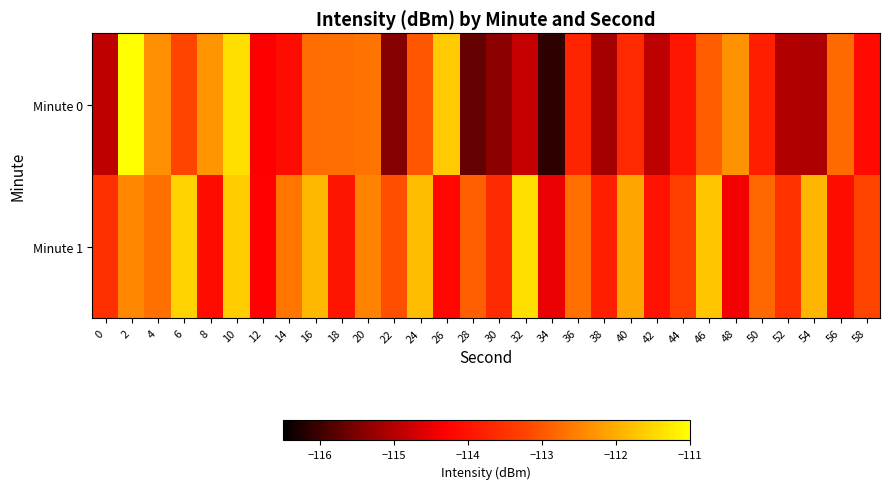

Which series changed the most between 24 and 32?

Minute 0